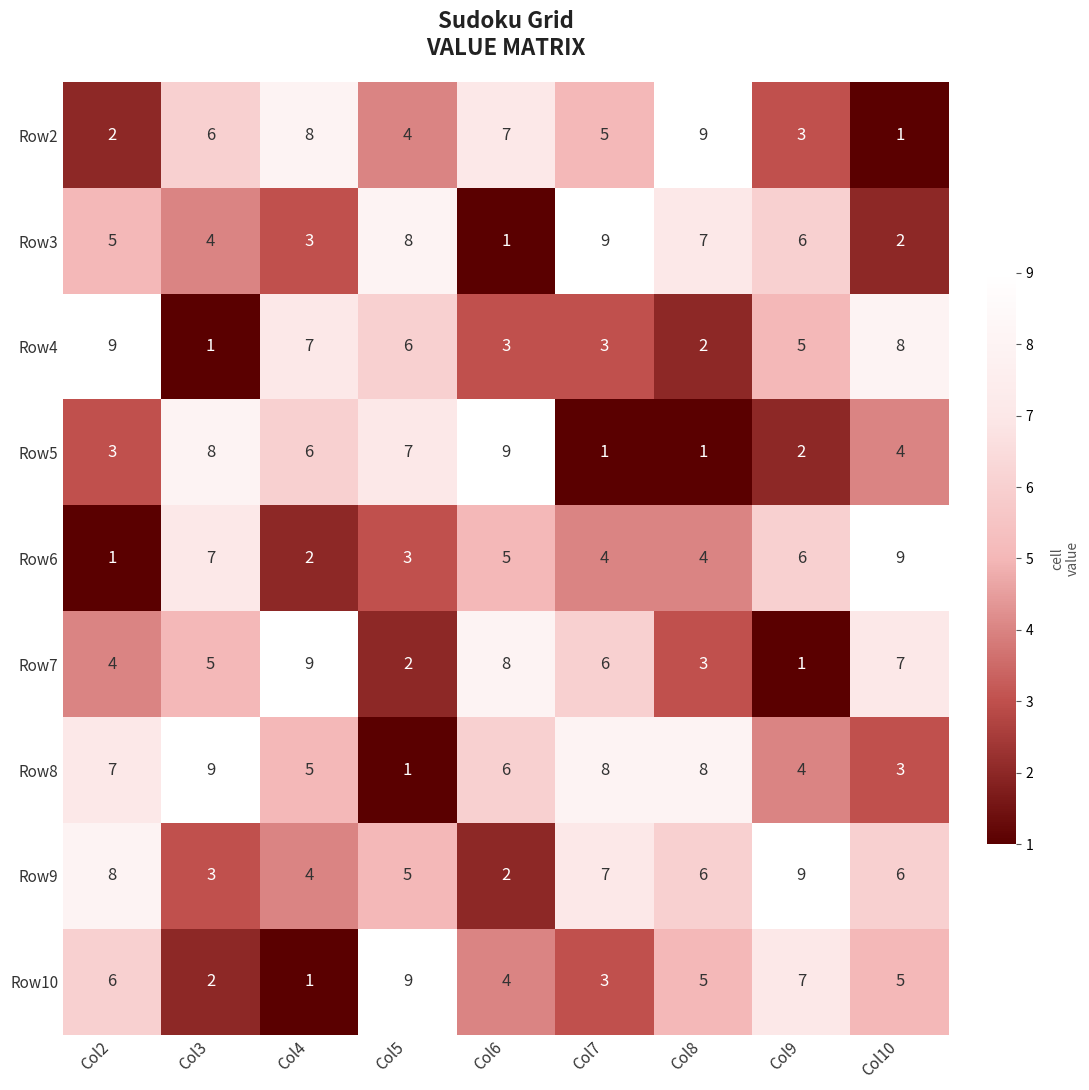

Count the Row10 values in the range 3 to 6.

5